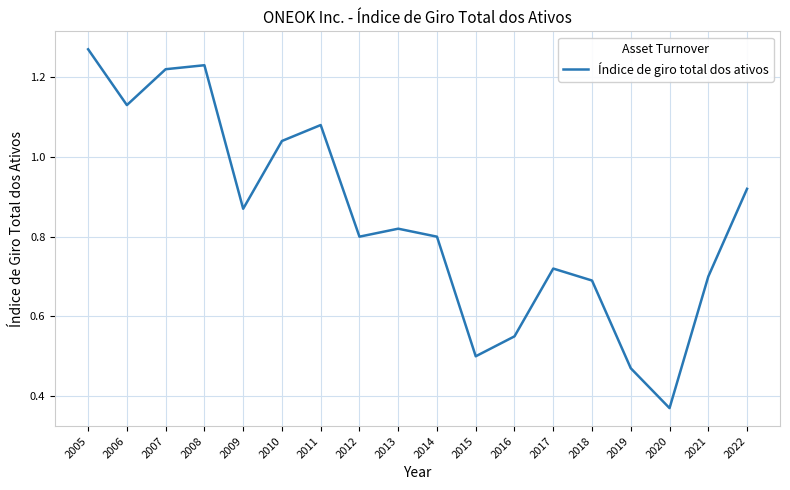

Is it true that the value at 2019 is 0.6?

False